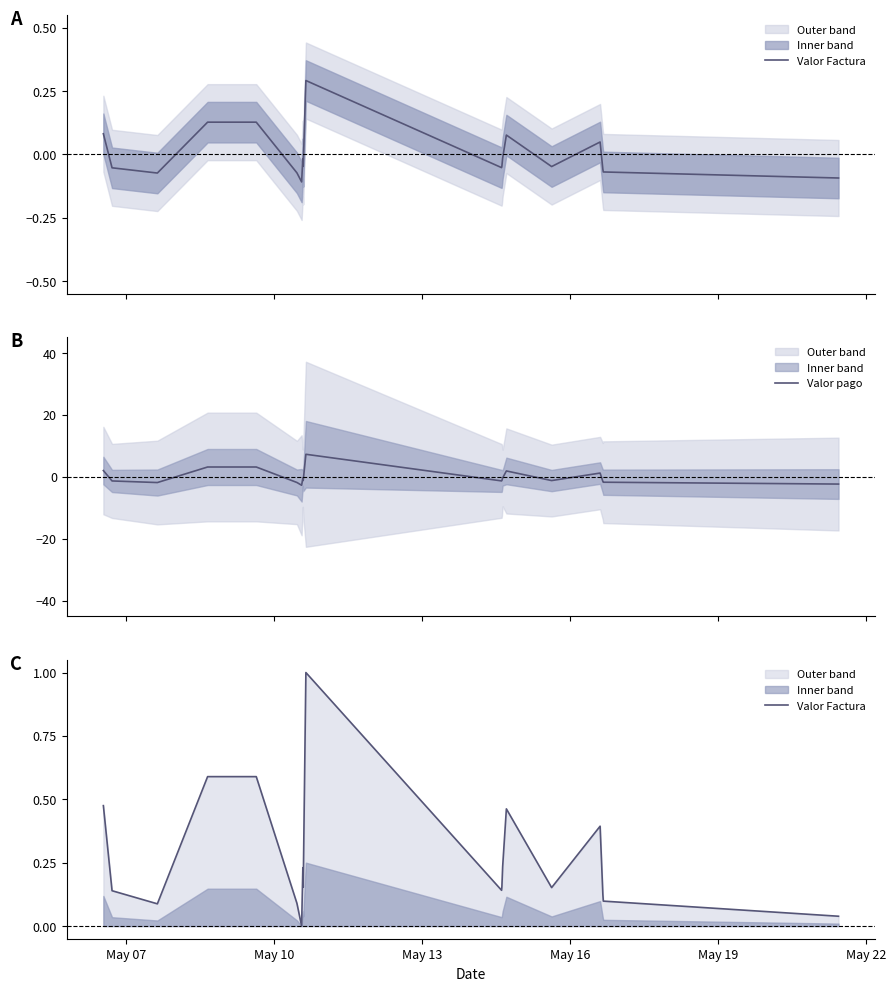

In Valor pago, how many points are lower than both neighbors (excluding endpoints)?

5